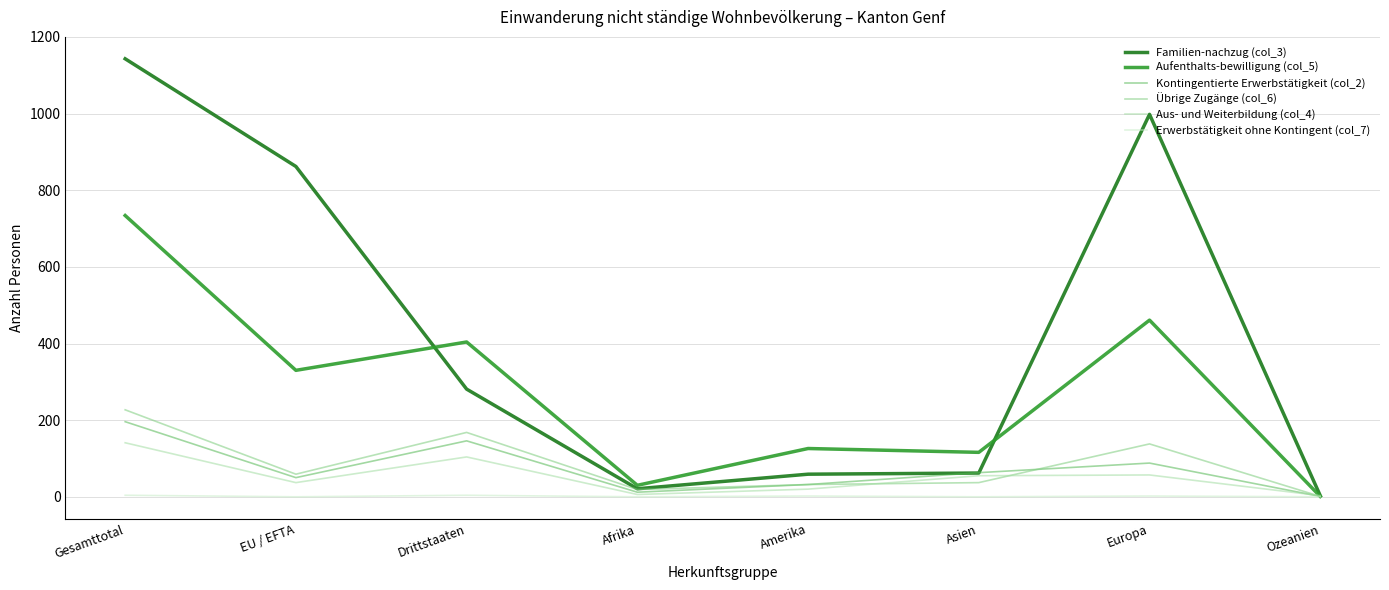

Which series has the largest total across all categories?

Familien-nachzug (col_3)